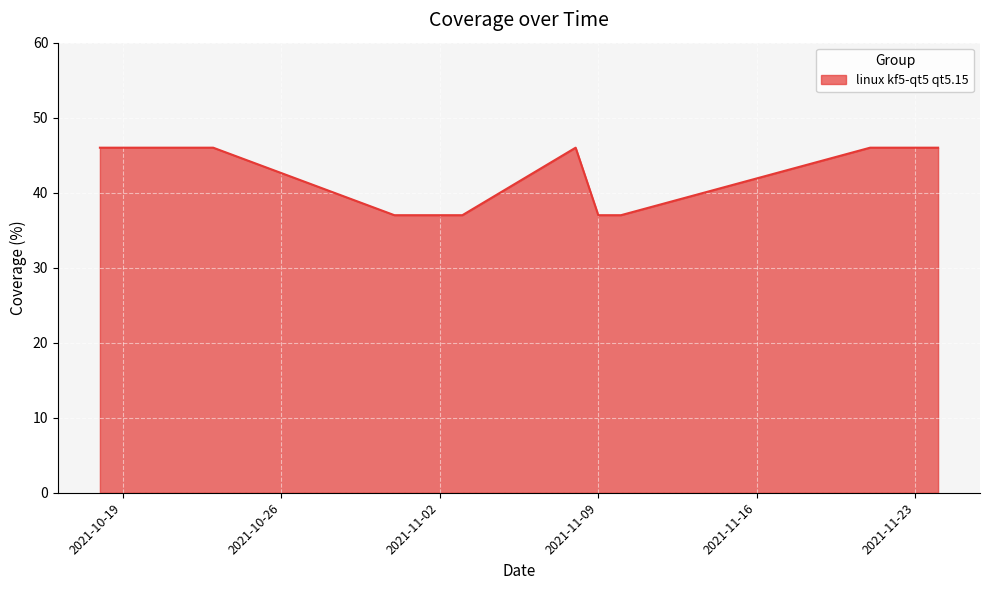

What is the difference between the maximum and minimum values?

9